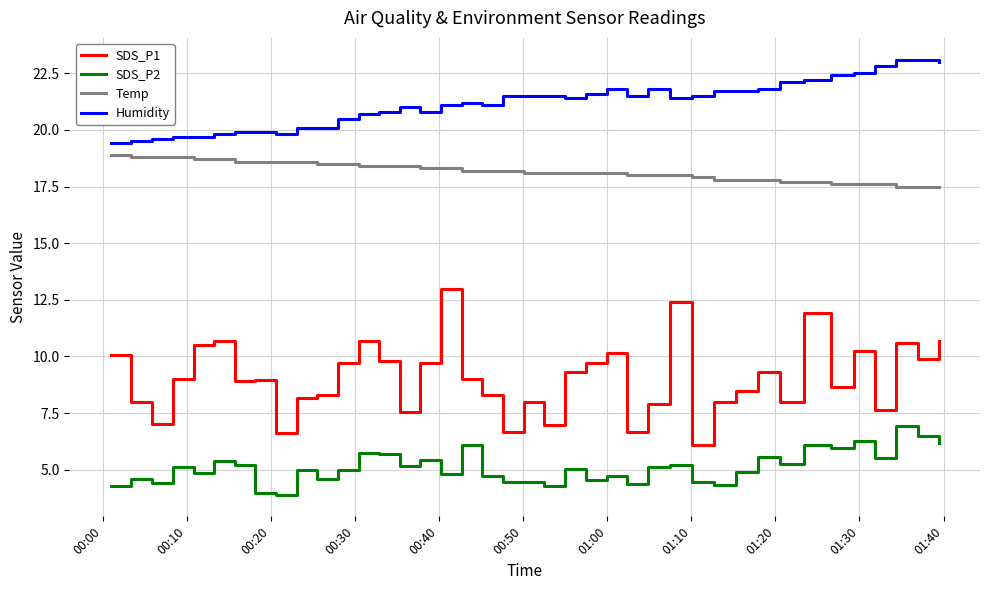

Rank the series by their average value, from highest to lowest.

Humidity, Temp, SDS_P1, SDS_P2